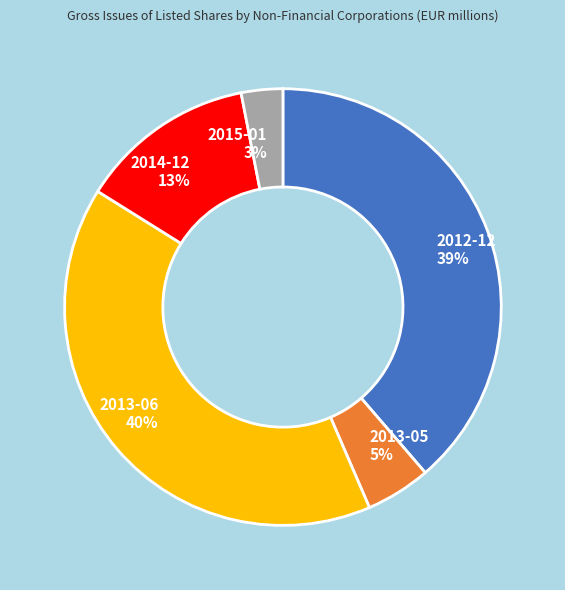

What is the smallest slice in the pie chart?

2015-01